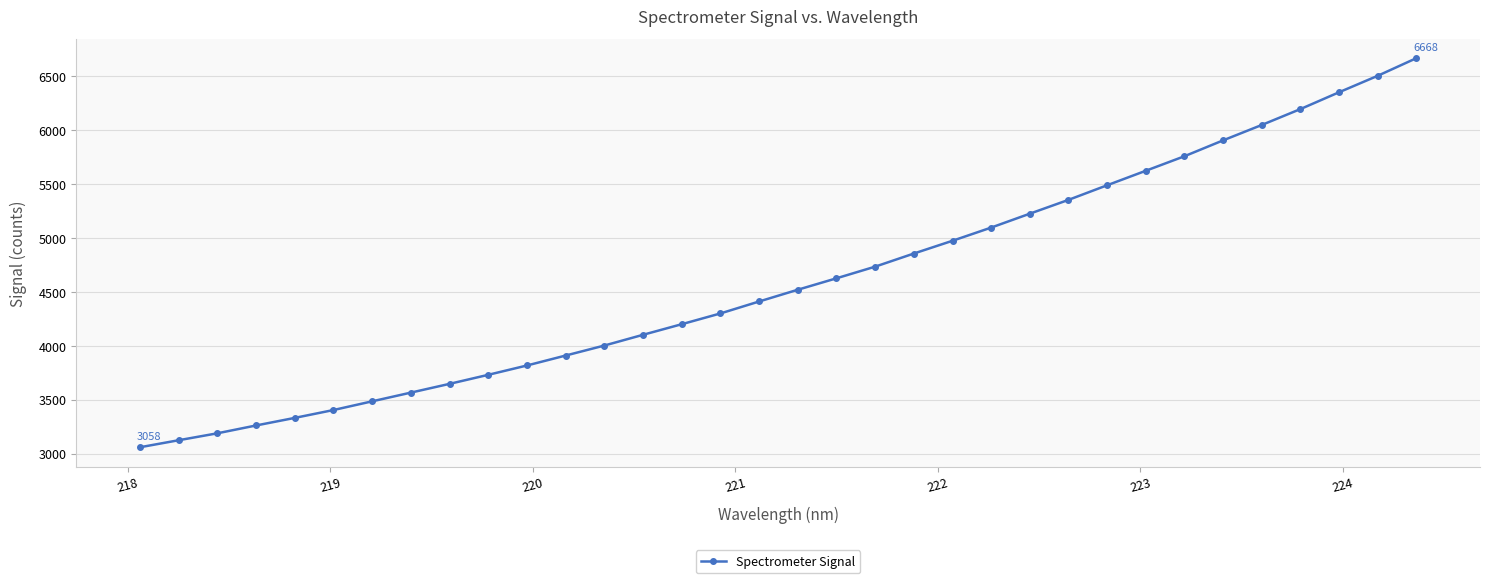

True or false: there are more than 2 points higher than both neighbors.

False